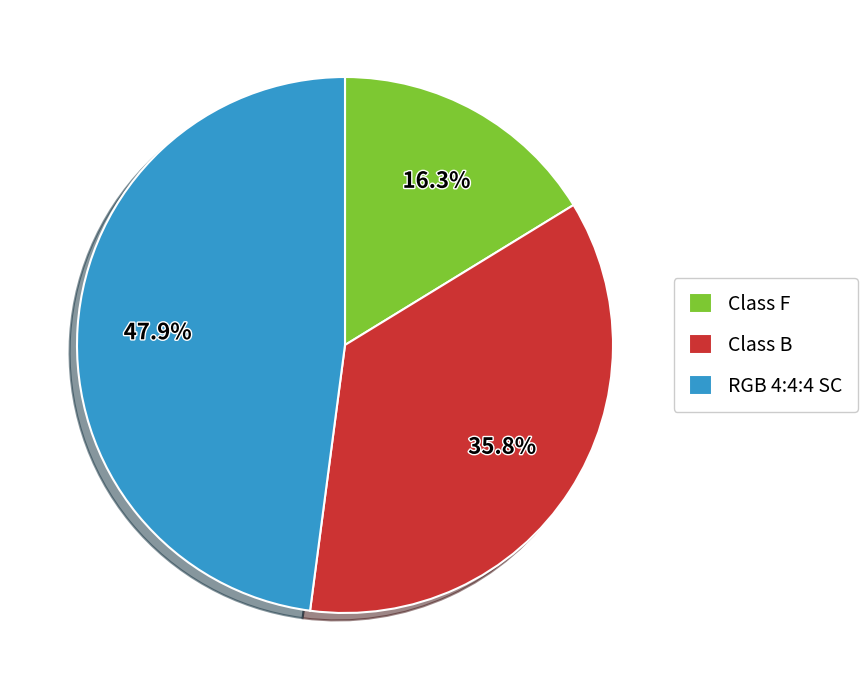

Does RGB 4:4:4 SC represent more than half of the total?

No